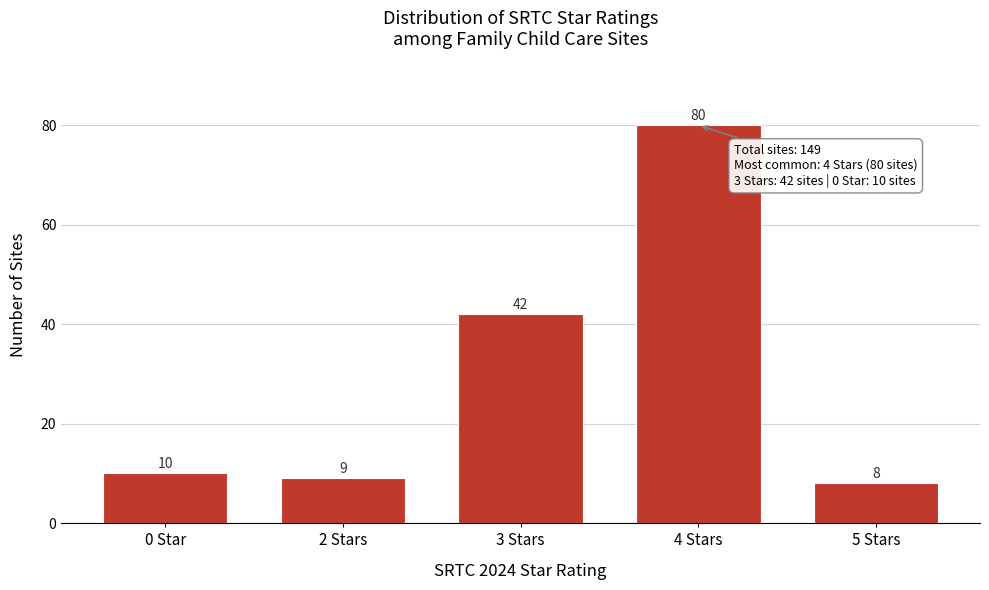

Reading left to right, transcribe all the data shown in this chart.

10	9	42	80	8